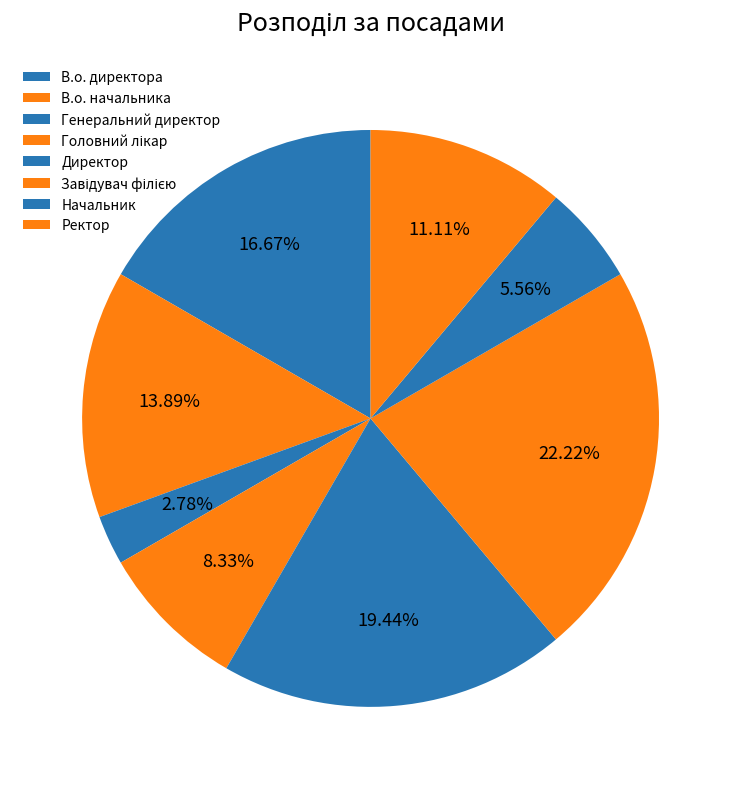

Is there any slice that represents more than half of the pie?

No